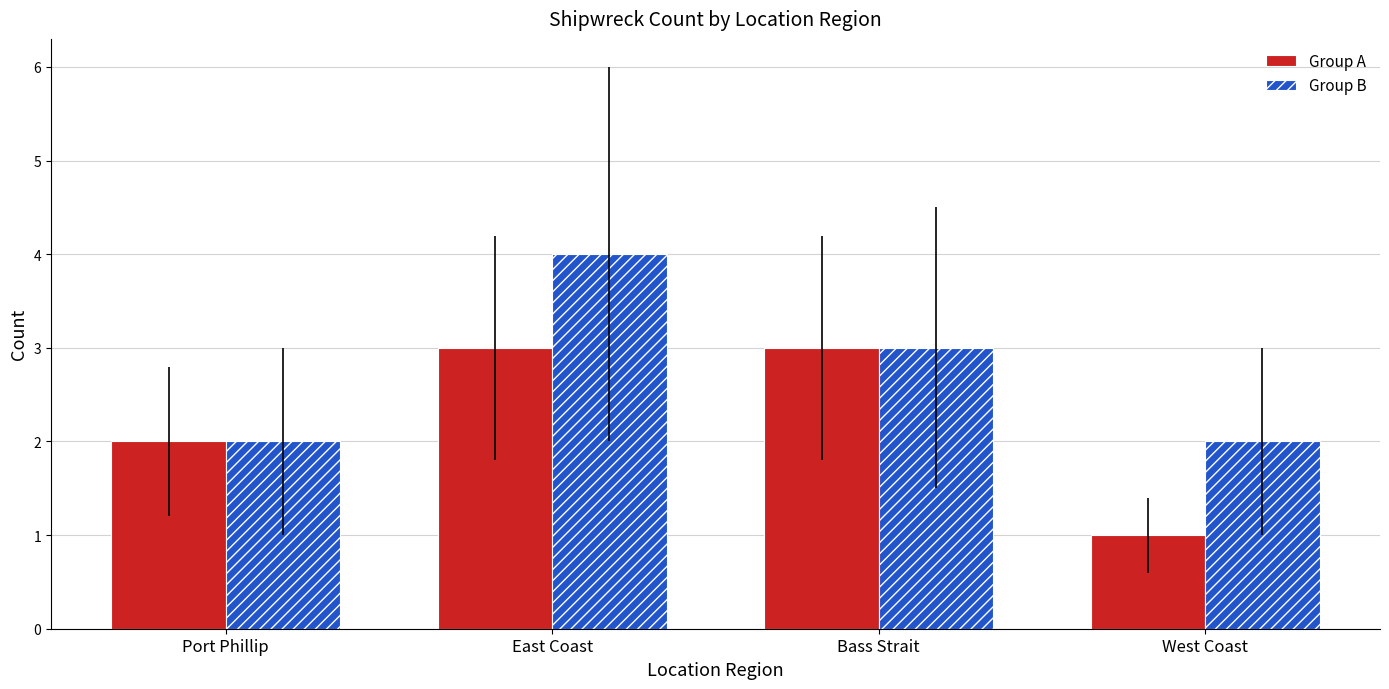

Between Port Phillip and East Coast, which series saw the biggest shift?

Group B